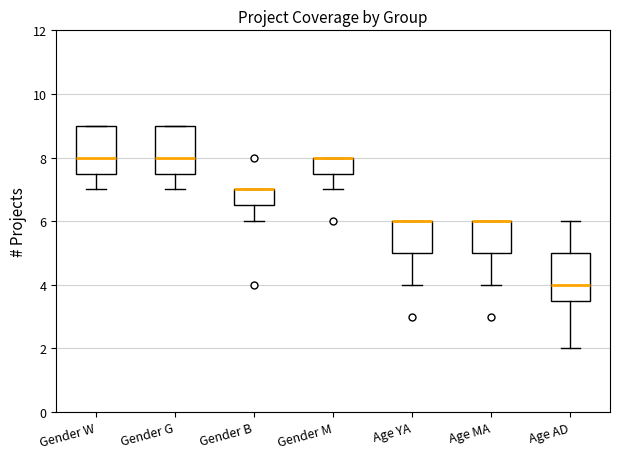

Reading left to right, transcribe this box plot: for each box, give where its median line is, the range the box spans, and where its two whiskers end, as read against the y-axis. The values are not printed on the chart, so give them approximately, as read against the axis.

Gender W: median 8.0, box 7.6 to 9.0, whiskers 7.0 to 9.0
Gender G: median 8.0, box 7.6 to 9.0, whiskers 7.0 to 9.0
Gender B: median 7.0 (drawn on the box's upper edge), box 6.6 to 7.0, whiskers 6.0 to 7.0
Gender M: median 8.0 (drawn on the box's upper edge), box 7.6 to 8.0, whiskers 7.0 to 8.0
Age YA: median 6.0 (drawn on the box's upper edge), box 5.0 to 6.0, whiskers 4.0 to 6.0
Age MA: median 6.0 (drawn on the box's upper edge), box 5.0 to 6.0, whiskers 4.0 to 6.0
Age AD: median 4.0, box 3.6 to 5.0, whiskers 2.0 to 6.0